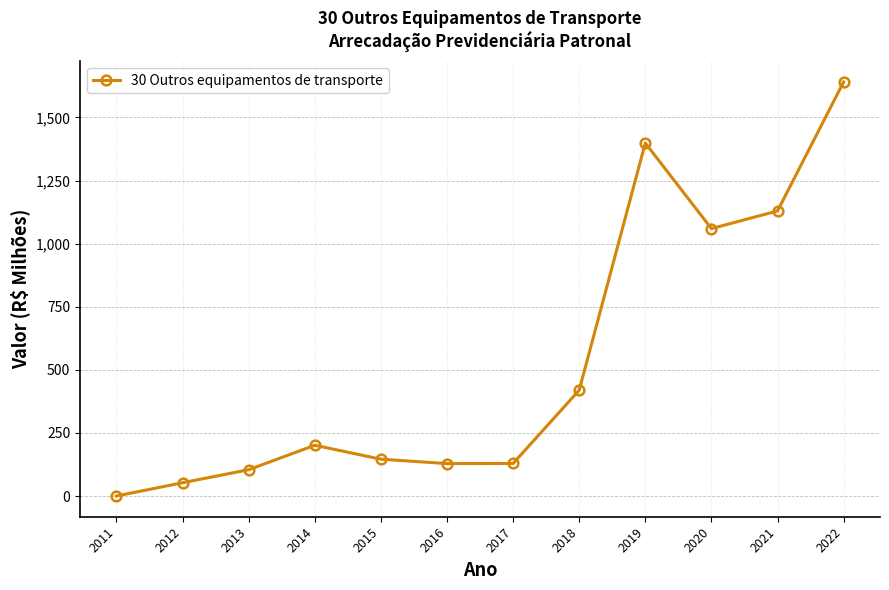

What is the average value?

534.1